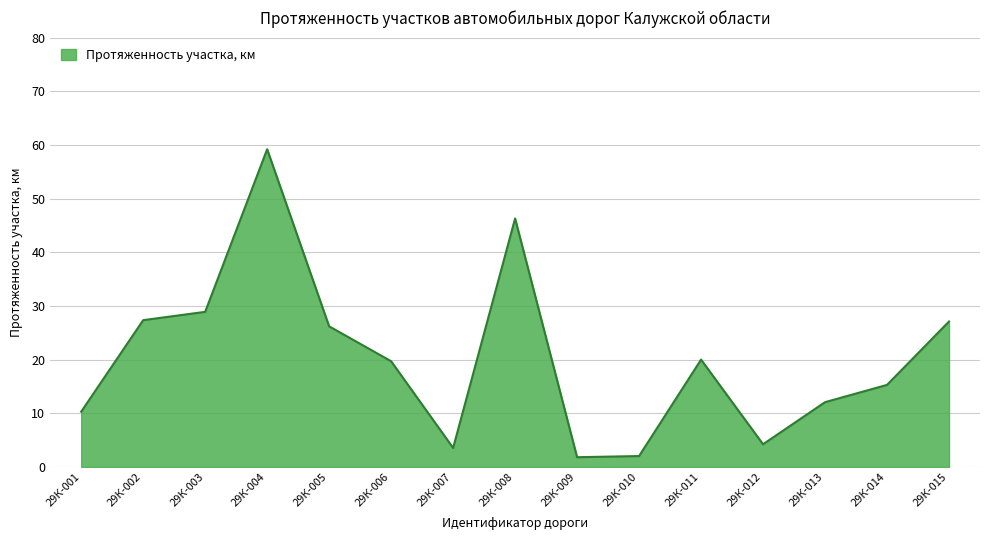

Which has a higher value, 29К-013 or 29К-012?

29К-013